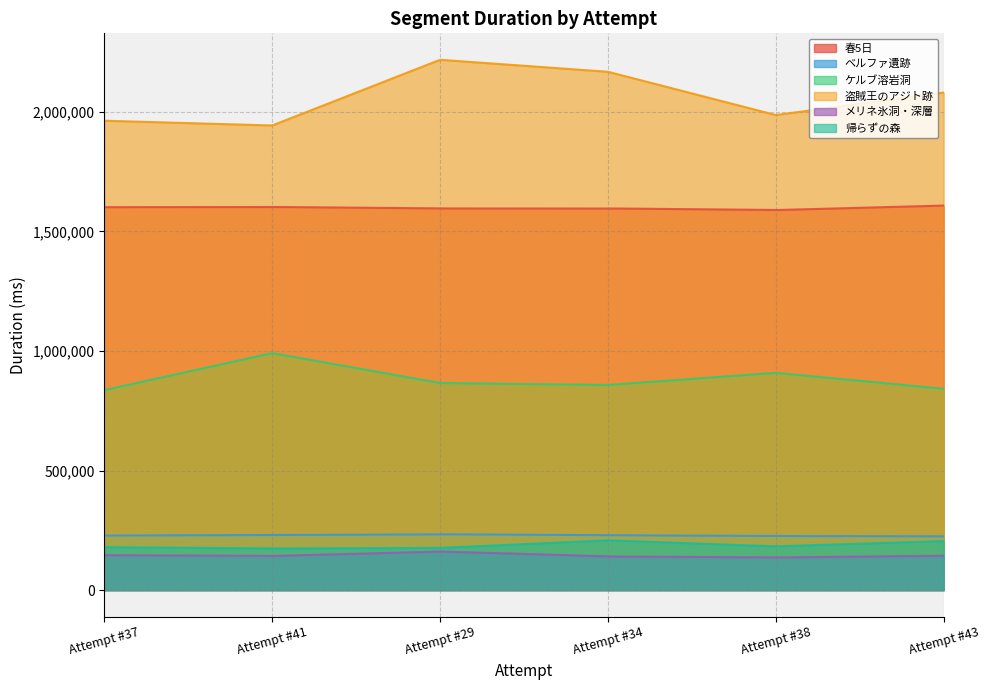

Does the chart display data point markers on the line(s)?

No